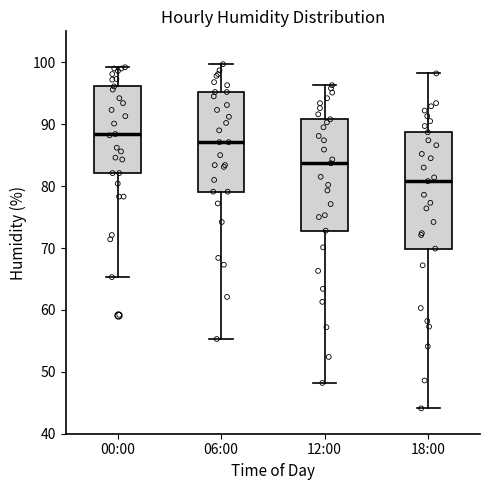

Where does the lower whisker of the box for 06:00 end on the y-axis? The values are not printed on the chart, so give them approximately, as read against the axis.

55